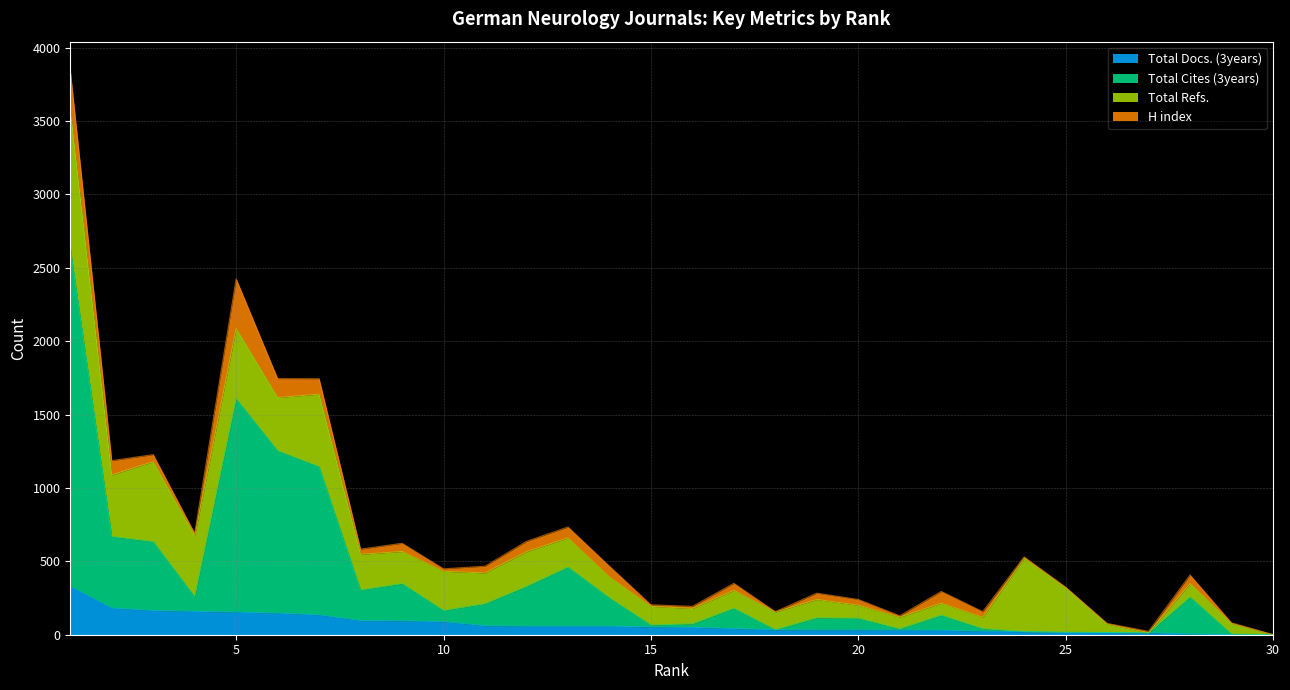

How many lines are shown in the chart?

4